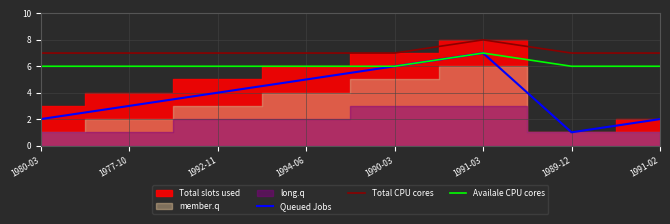

True or false: Total CPU cores has a value of 7 at 1980-03.

True